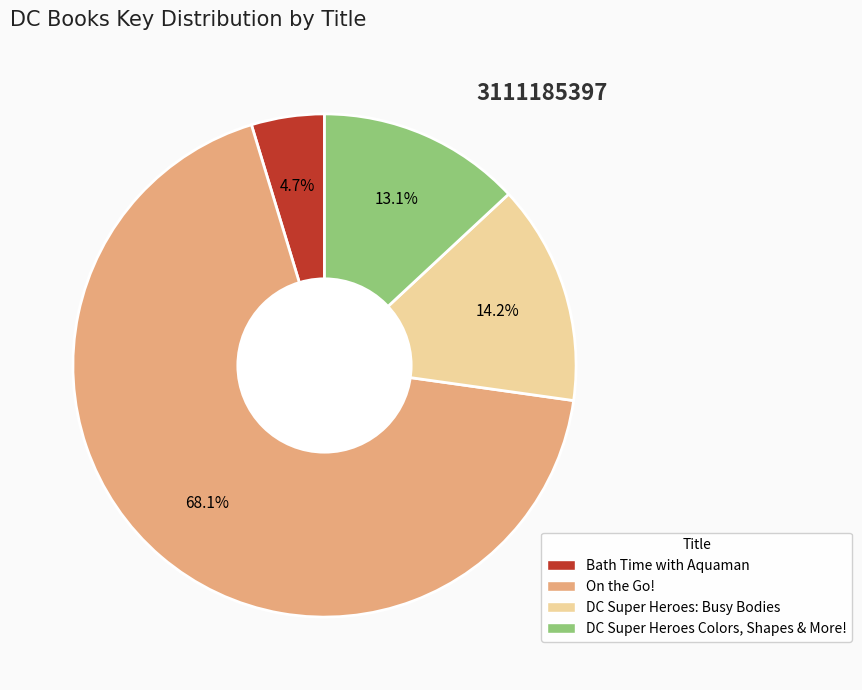

Which category has the biggest portion of the pie?

On the Go!